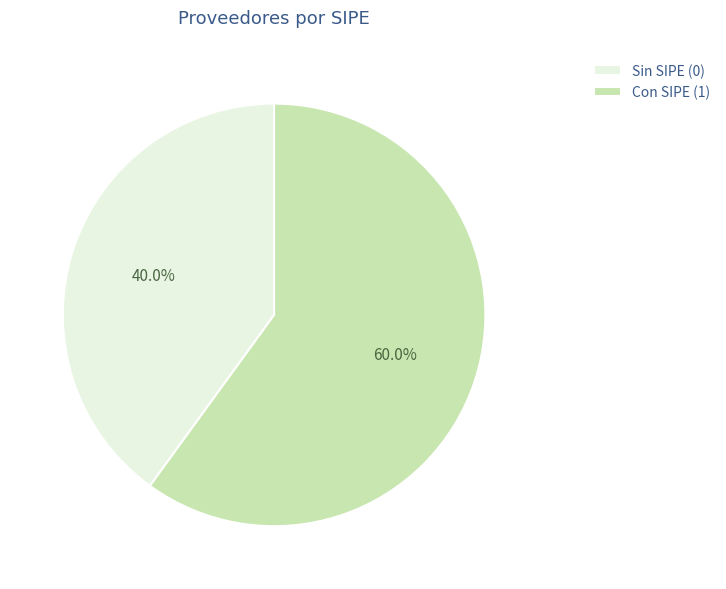

Is there a majority slice in this chart?

Yes